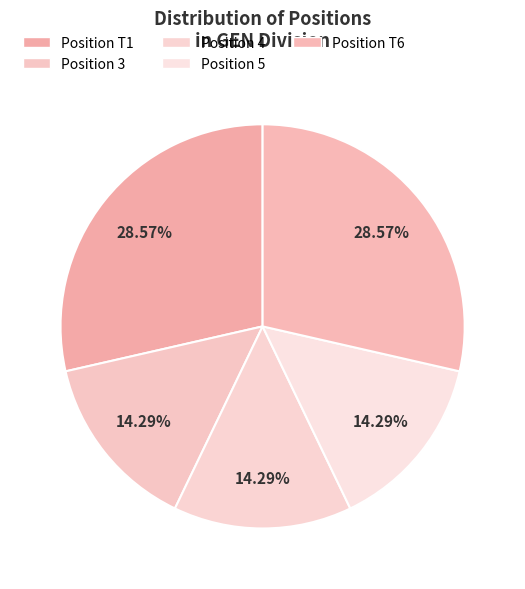

Count the number of slices in the pie.

5